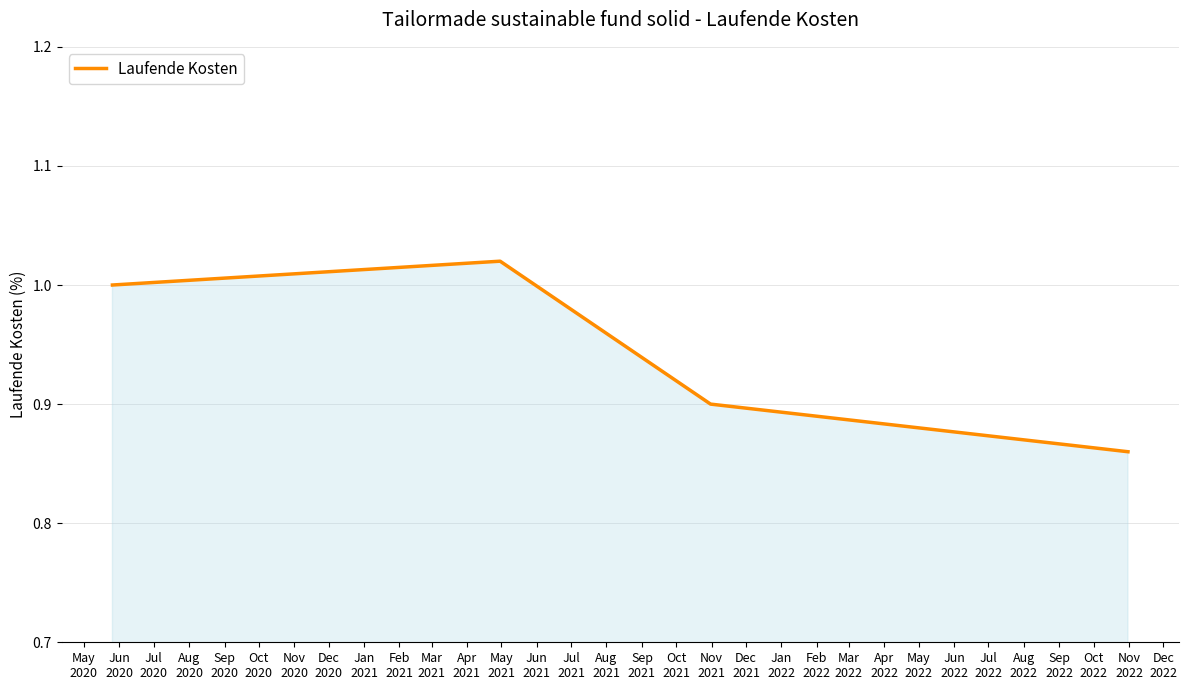

Count the number of categories in the chart.

4